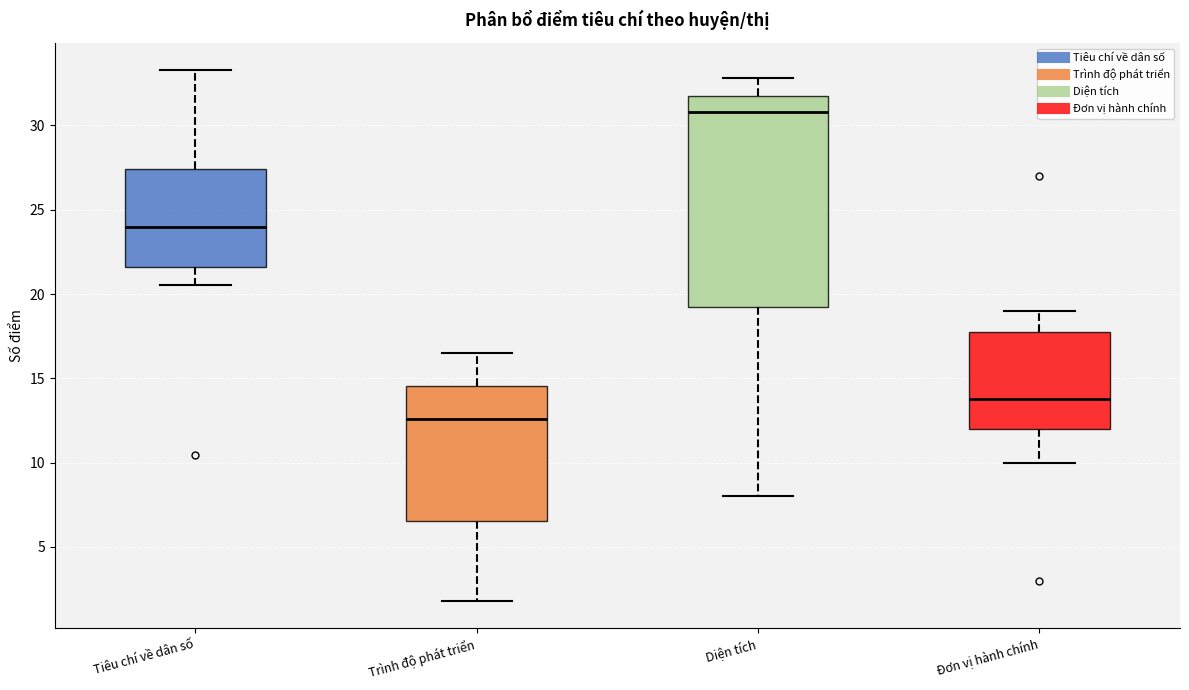

Which box's median line is the lowest?

Trình độ phát triển